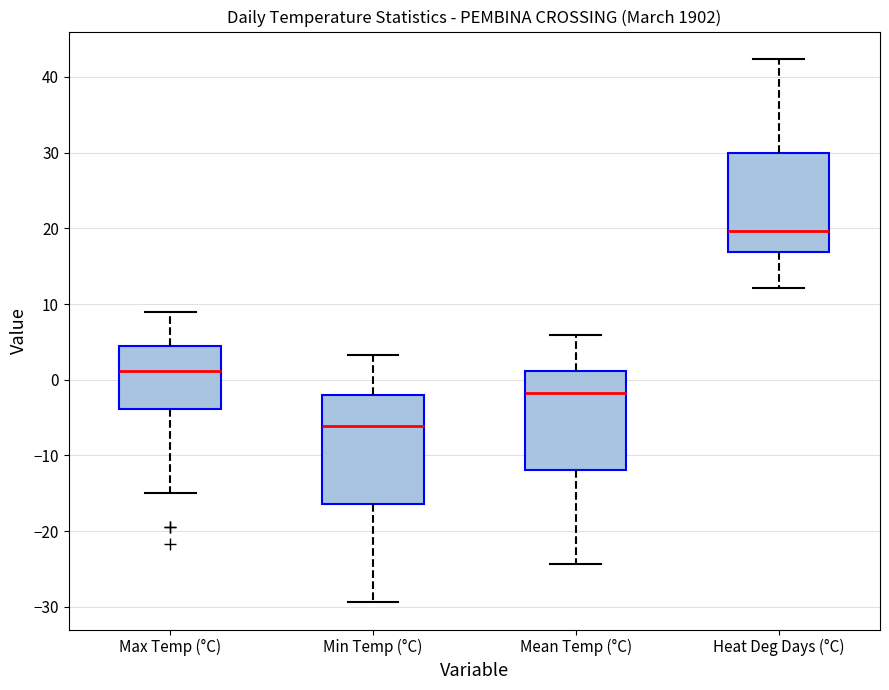

Where is the lower edge of the box for Max Temp (°C) on the y-axis? The values are not printed on the chart, so give them approximately, as read against the axis.

-4